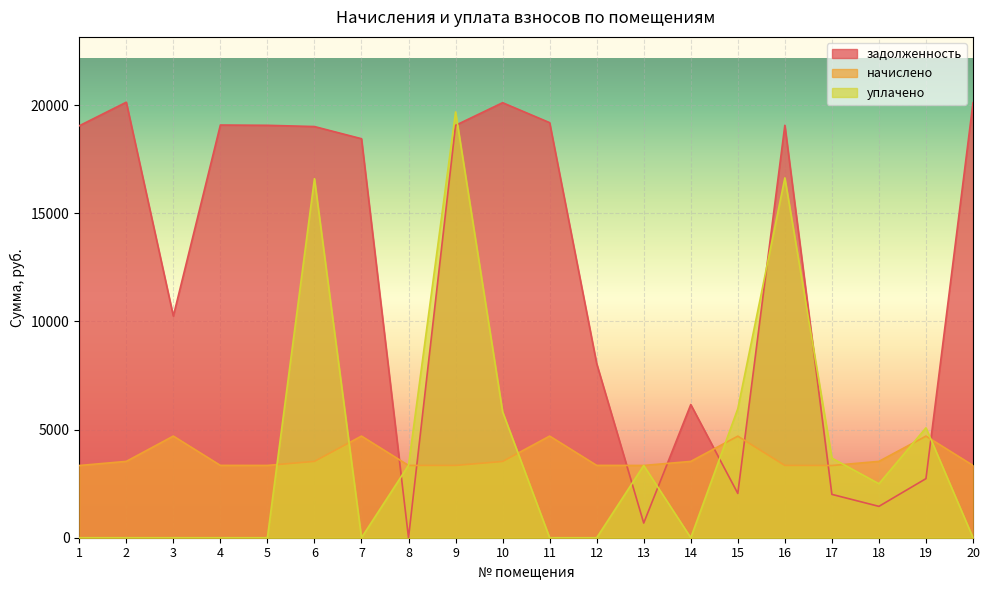

Does the chart display data point markers on the line(s)?

No